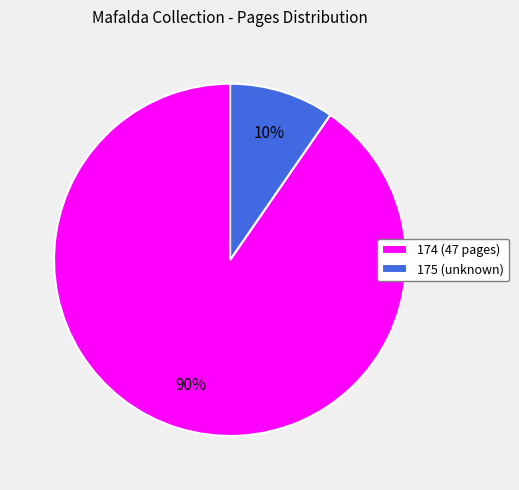

Do 174 (47 pages) and 175 (unknown) together represent more than half of the pie?

Yes